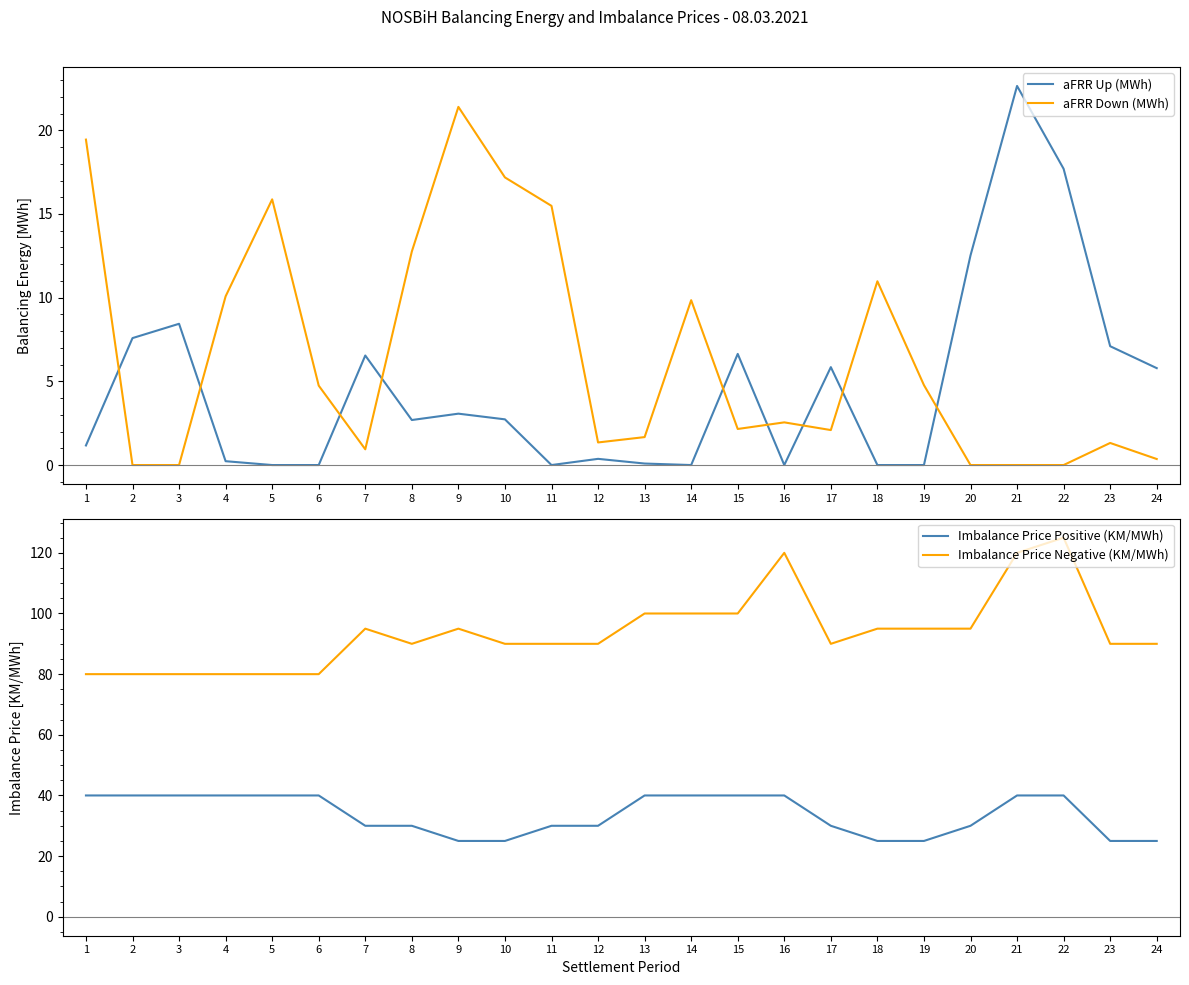

What is the sum of all Imbalance Price Positive (KM/MWh) values?

810